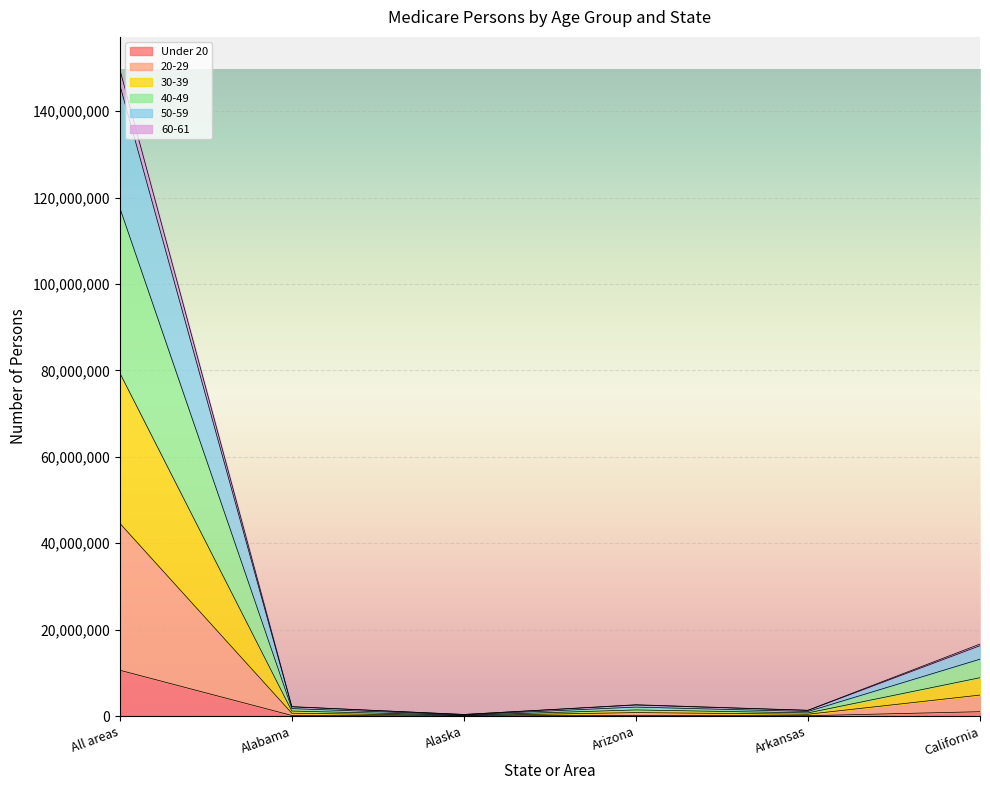

Is it true that 60-61 equals 1306603 at Arizona?

False